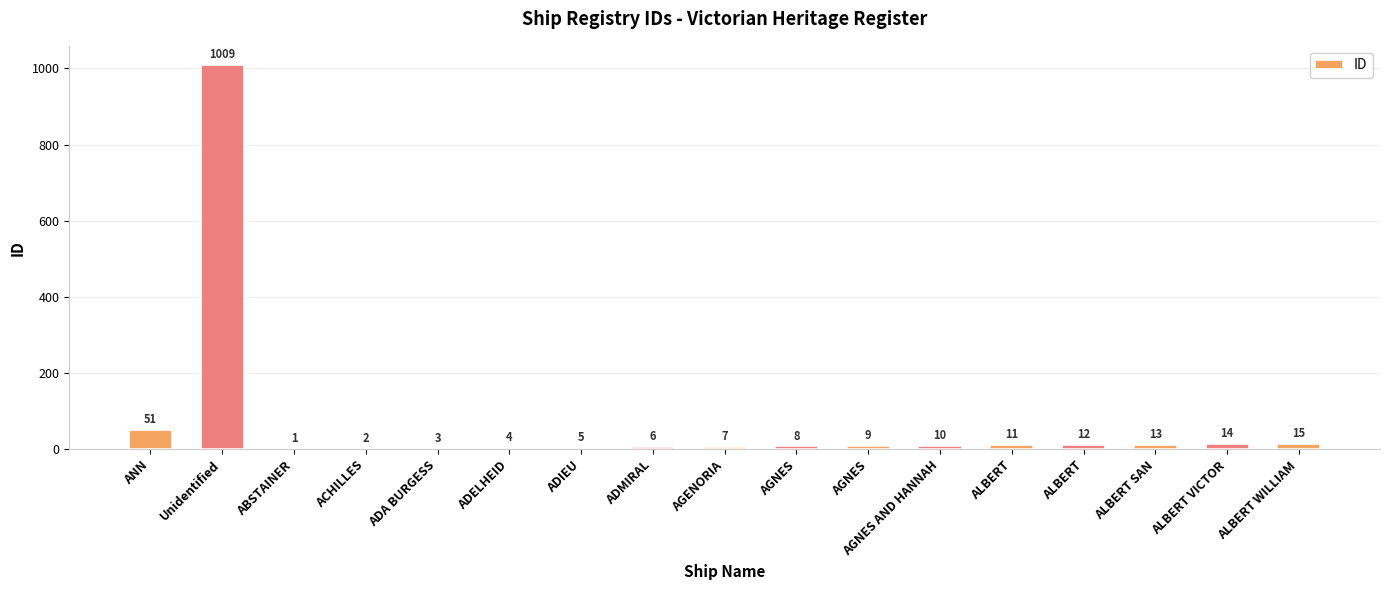

At which category does the chart reach its minimum across all series?

ABSTAINER